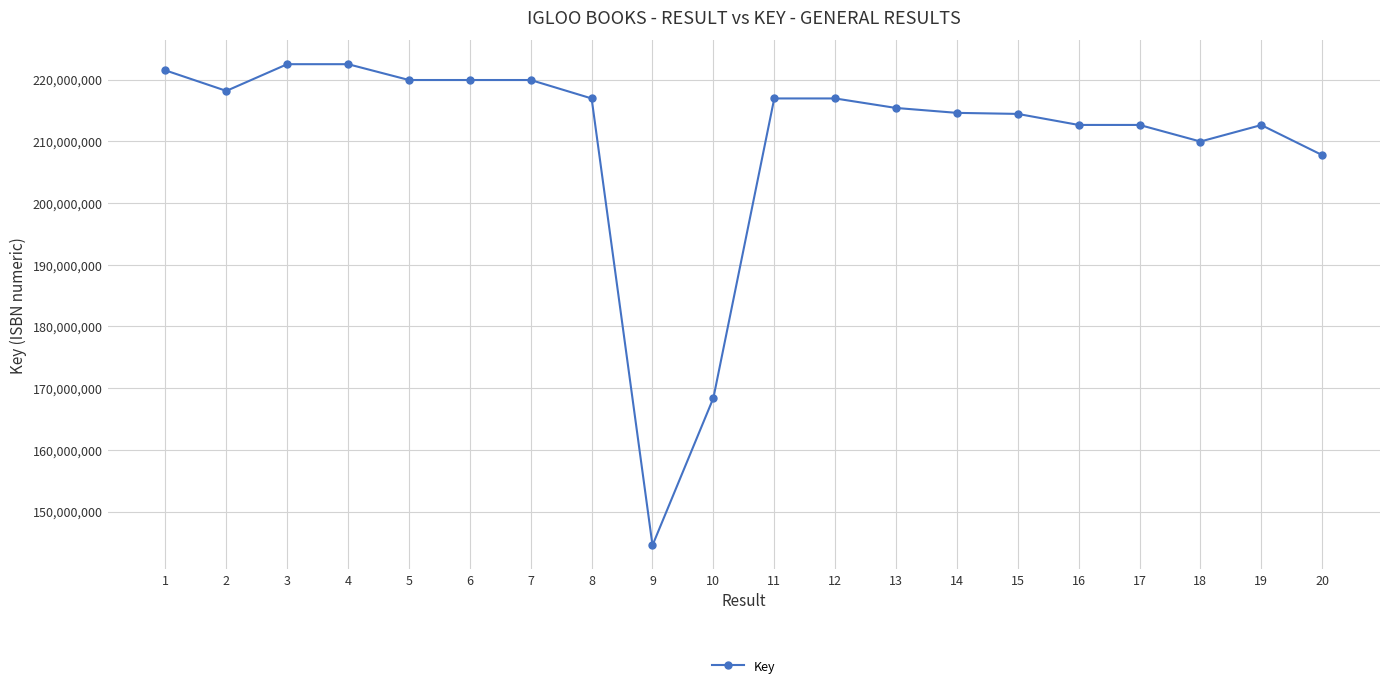

What is the greatest value displayed?

222495863